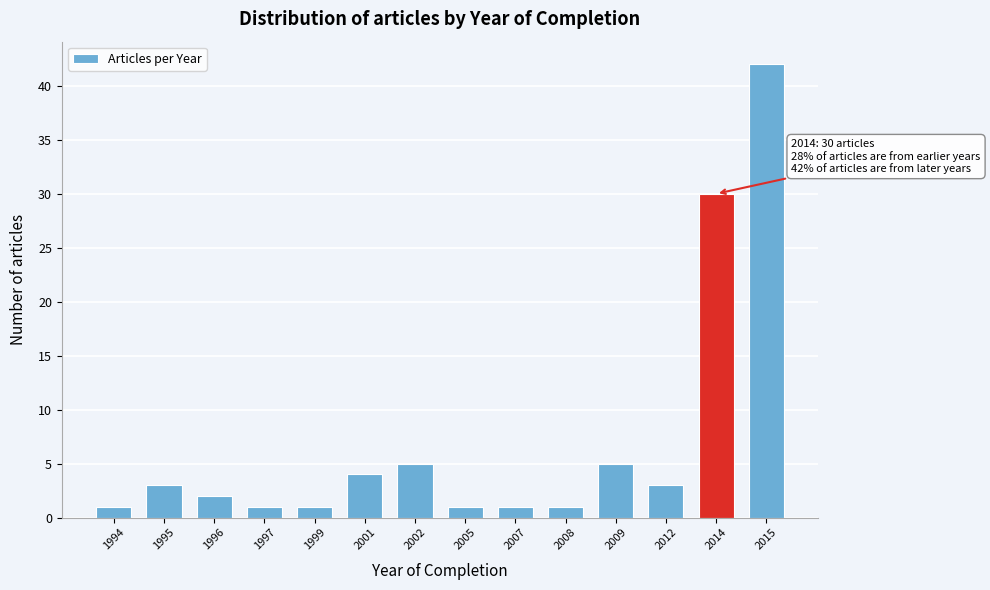

Reading left to right, what are all the values shown in this chart?

1994=1	1995=3	1996=2	1997=1	1999=1	2001=4	2002=5	2005=1	2007=1	2008=1	2009=5	2012=3	2014=30	2015=42